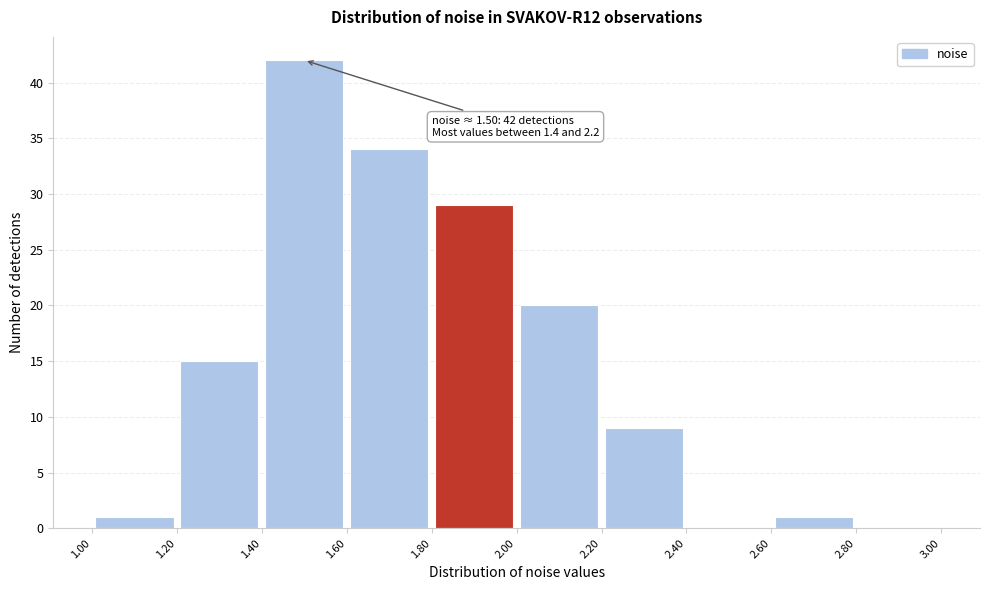

Which range on the x-axis has the tallest bar?

1.40 to 1.60